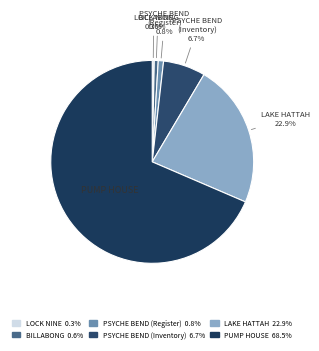

How many segments does this pie chart have?

6